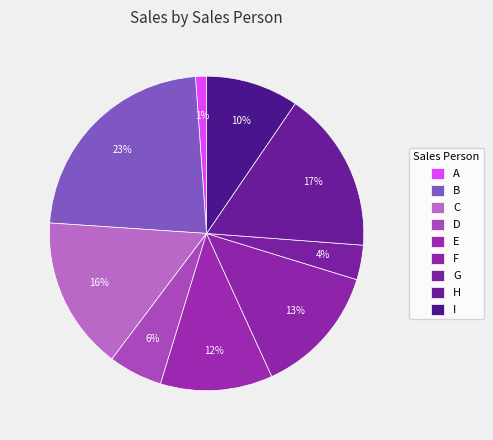

Rank the categories by value from highest to lowest.

B, H, C, F, E, I, D, G, A